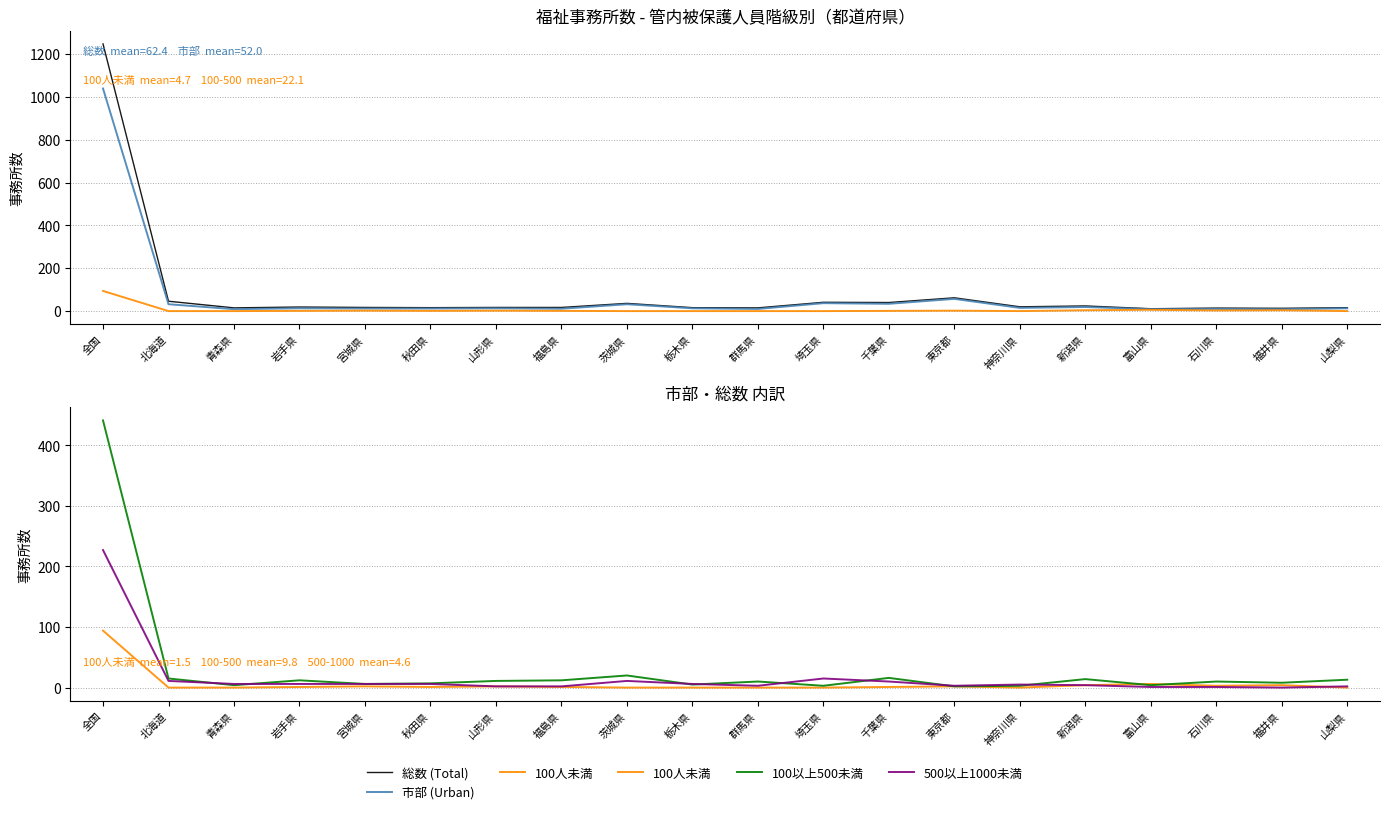

How many intersections are there between 100人未満 and 500以上1000未満?

1